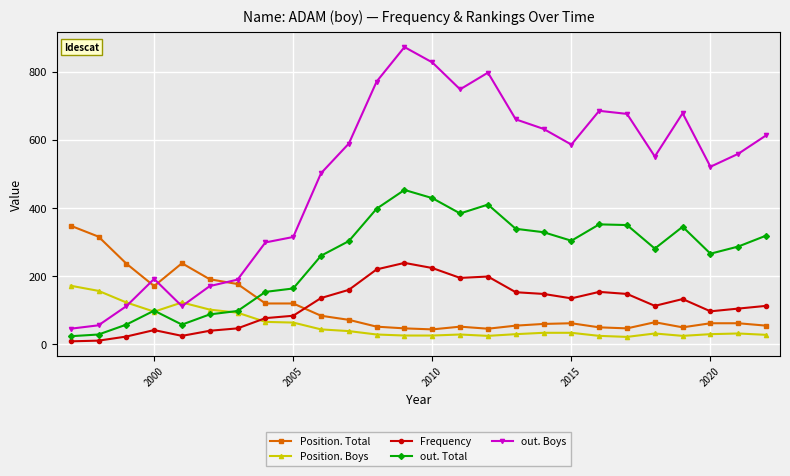

List the series in order of their peak value, lowest first.

Position. Boys, Frequency, Position. Total, out. Total, out. Boys